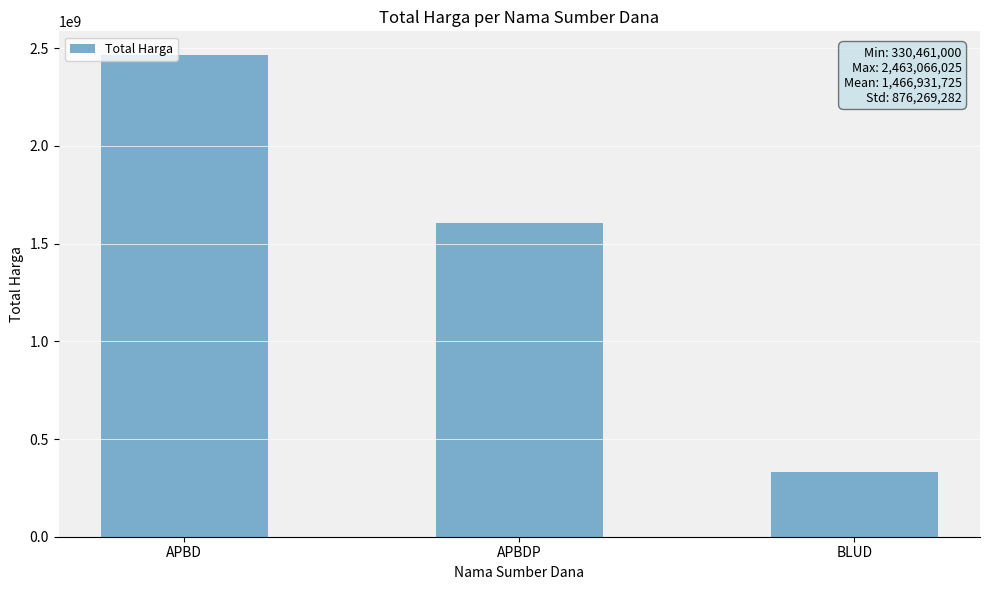

What is the value of the 1st bar from the left?

2463066025